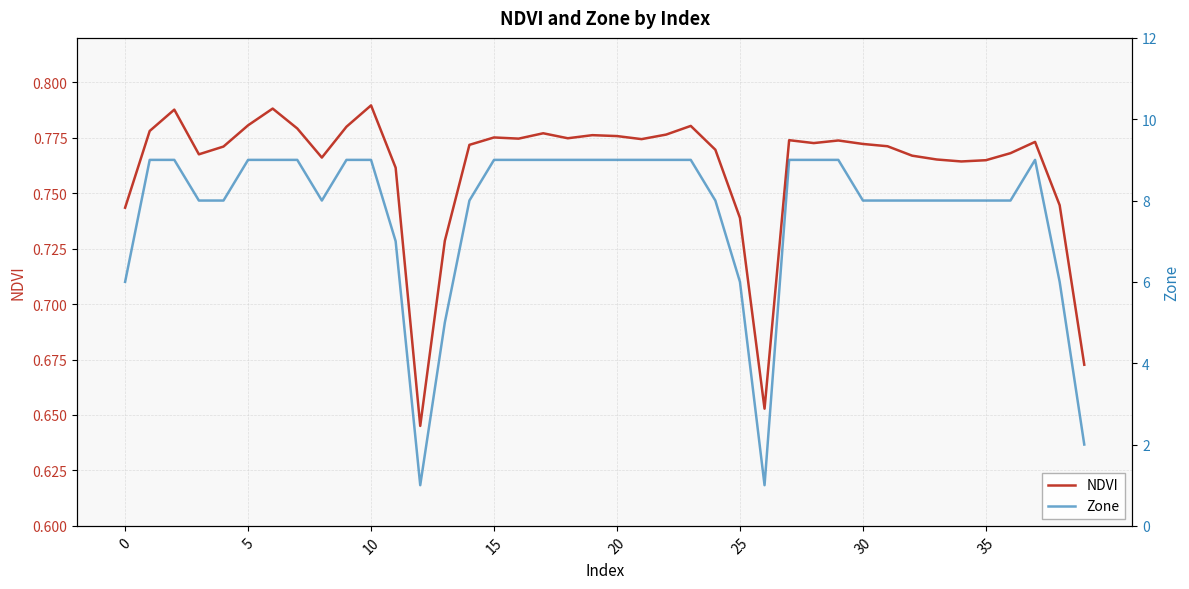

True or false: NDVI has more than 1 points higher than both neighbors.

True